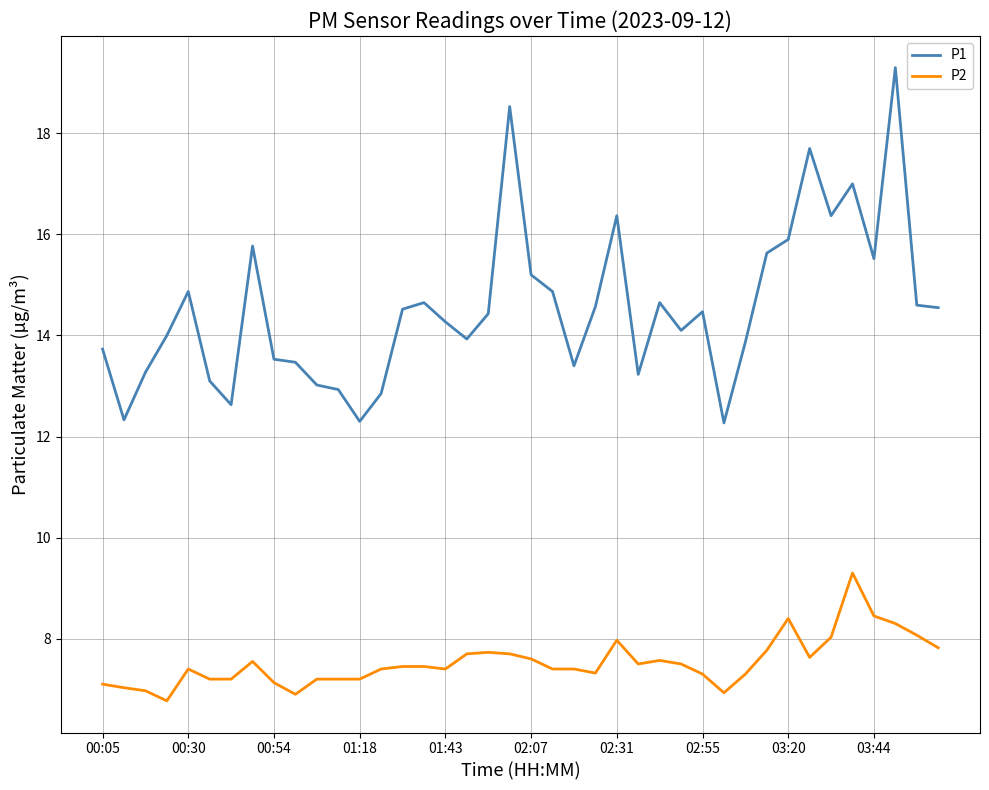

What is the greatest value displayed?

19.3